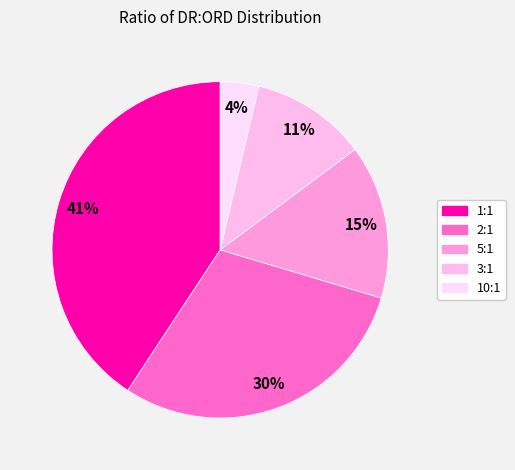

True or false: 1:1 accounts for 30% of the total.

False